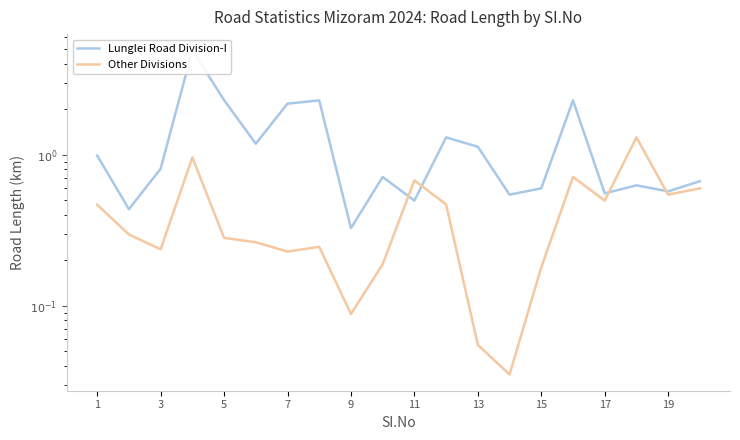

True or false: Lunglei Road Division-I has more than 1 interior local peaks.

True